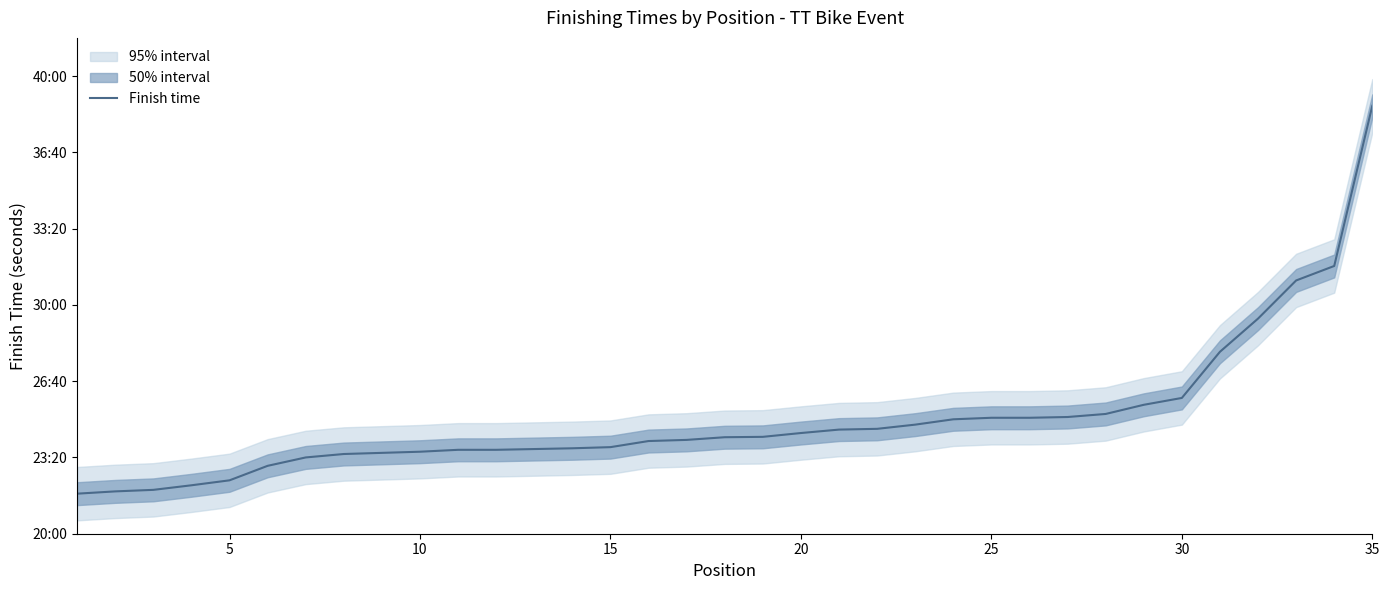

What is the greatest value displayed?

2322